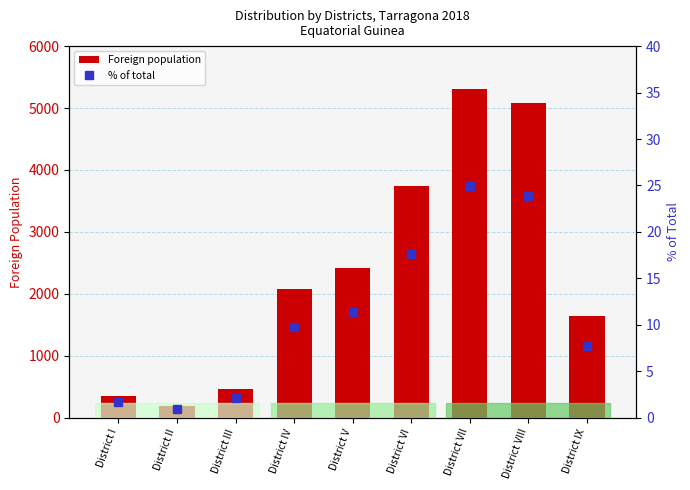

What are all the series names shown in the legend?

Foreign population, % of total